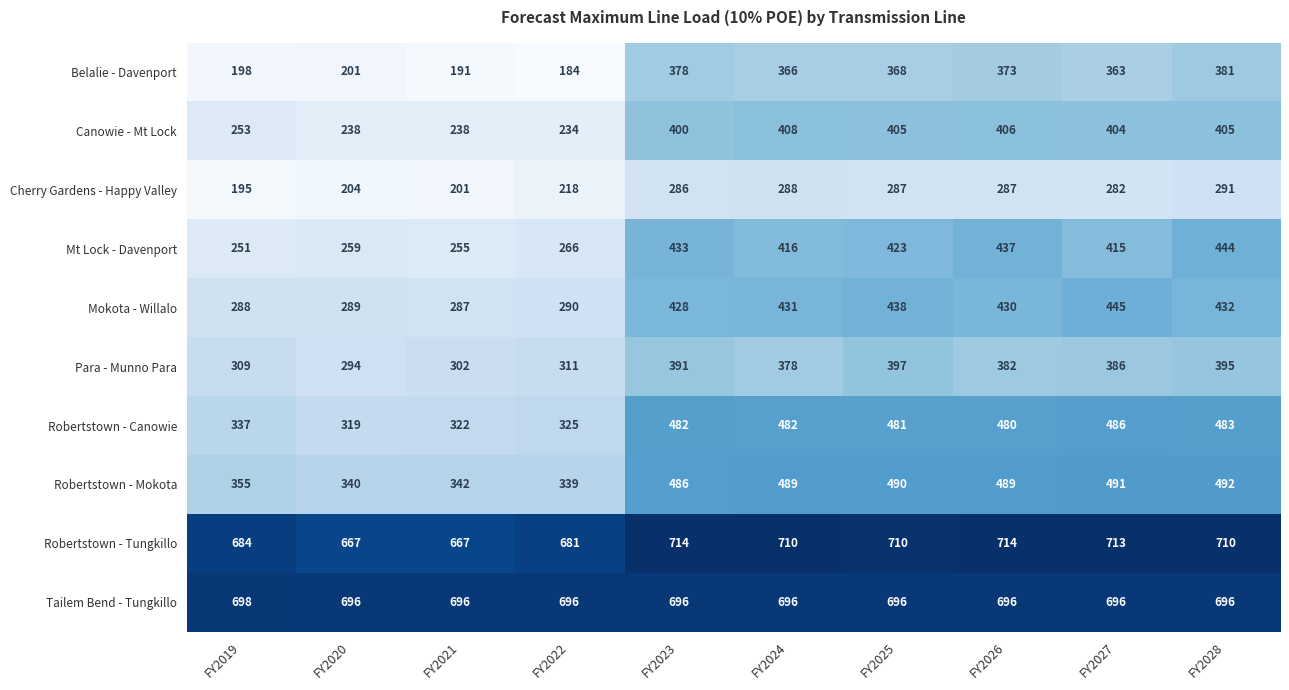

Count the number of data series in this chart.

10